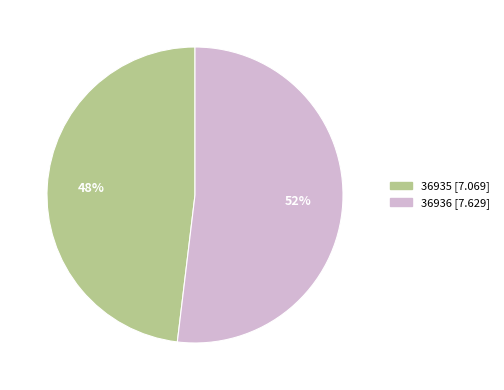

Which slice is the largest?

36936